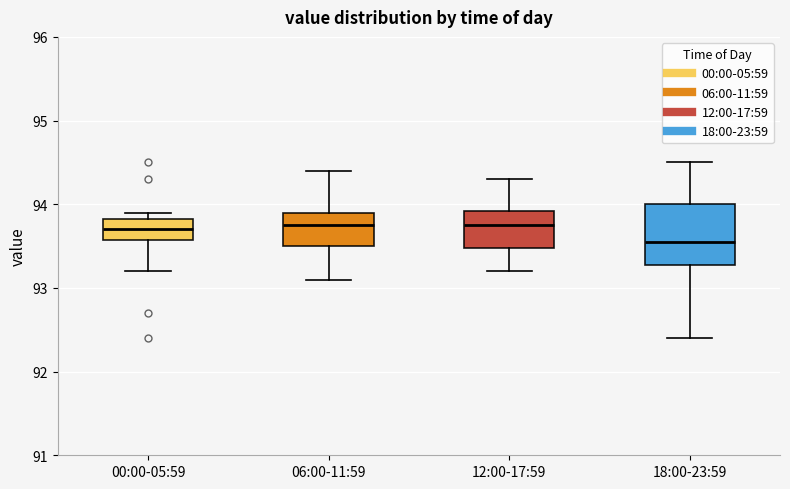

Reading left to right, transcribe this box plot: for each box, give where its median line is, the range the box spans, and where its two whiskers end, as read against the y-axis. The values are not printed on the chart, so give them approximately, as read against the axis.

00:00-05:59: median 93.7, box 93.6 to 93.8, whiskers 93.2 to 93.9
06:00-11:59: median 93.8, box 93.5 to 93.9, whiskers 93.1 to 94.4
12:00-17:59: median 93.8, box 93.5 to 93.9, whiskers 93.2 to 94.3
18:00-23:59: median 93.6, box 93.3 to 94.0, whiskers 92.4 to 94.5